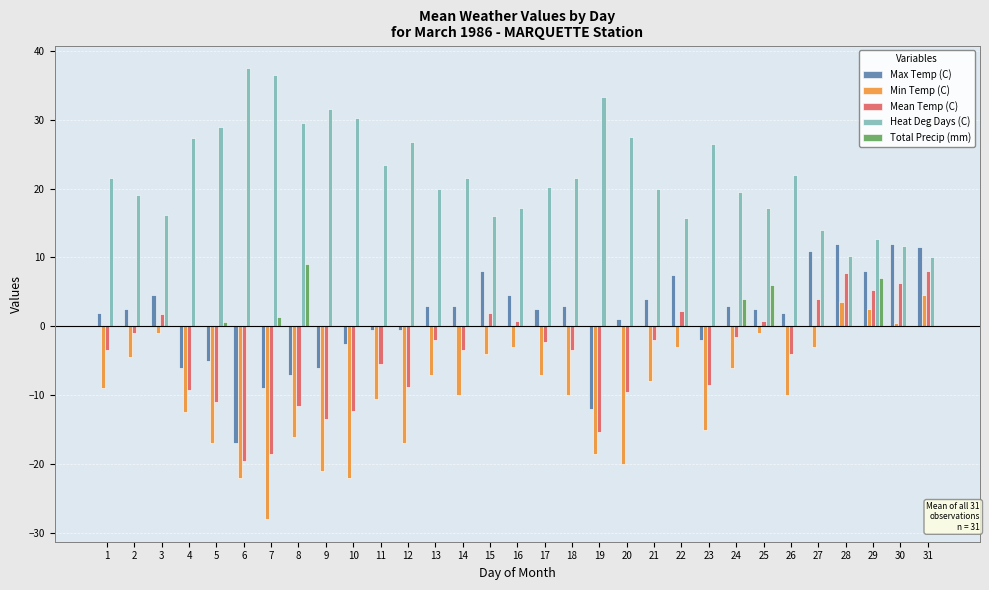

The Heat Deg Days (C) series shows 8.6 at 5. True or false?

False